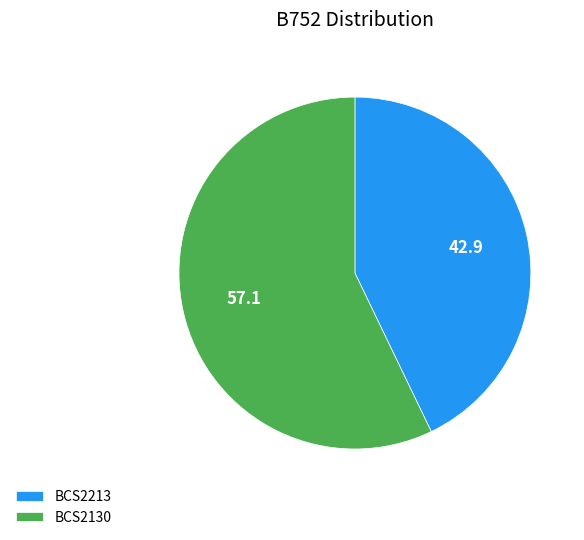

Which category has the smallest portion of the pie?

BCS2213